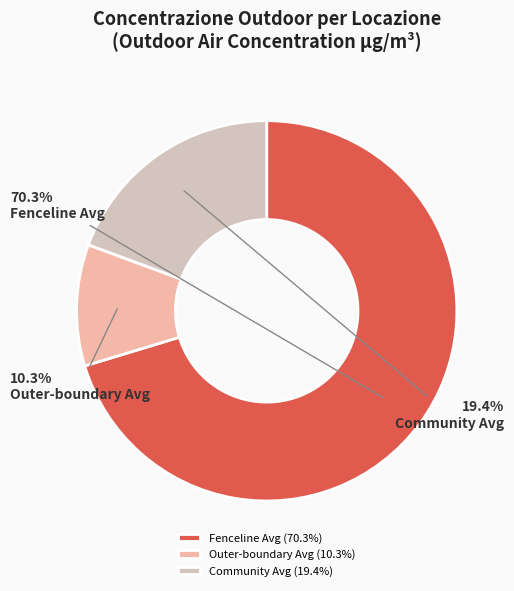

Do Fenceline Avg and Outer-boundary Avg together represent more than half of the pie?

Yes